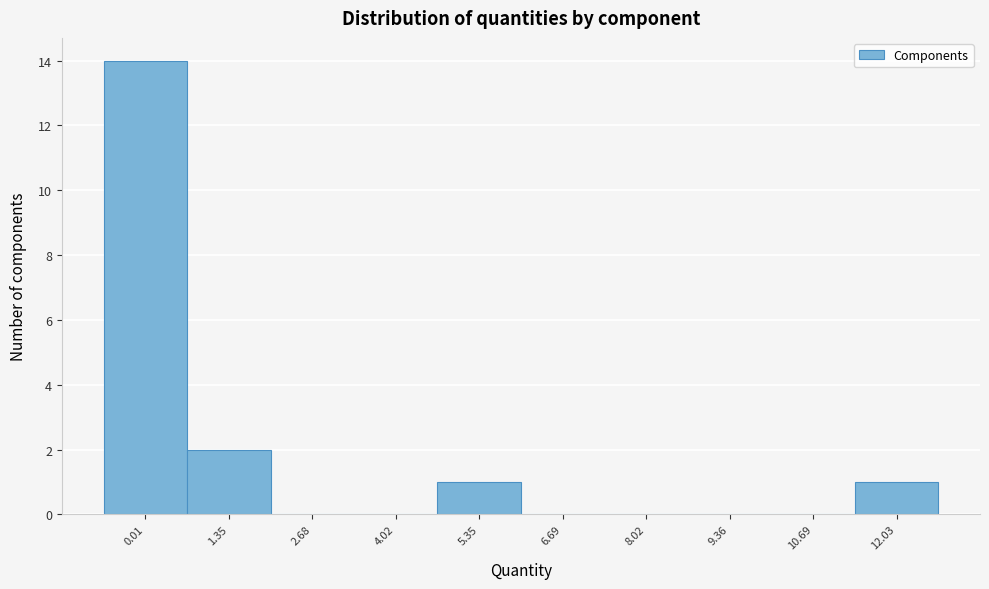

Reading left to right, list all the values displayed in this chart.

0.01=14	1.35=2	2.68=0	4.02=0	5.35=1	6.69=0	8.02=0	9.36=0	10.69=0	12.03=1